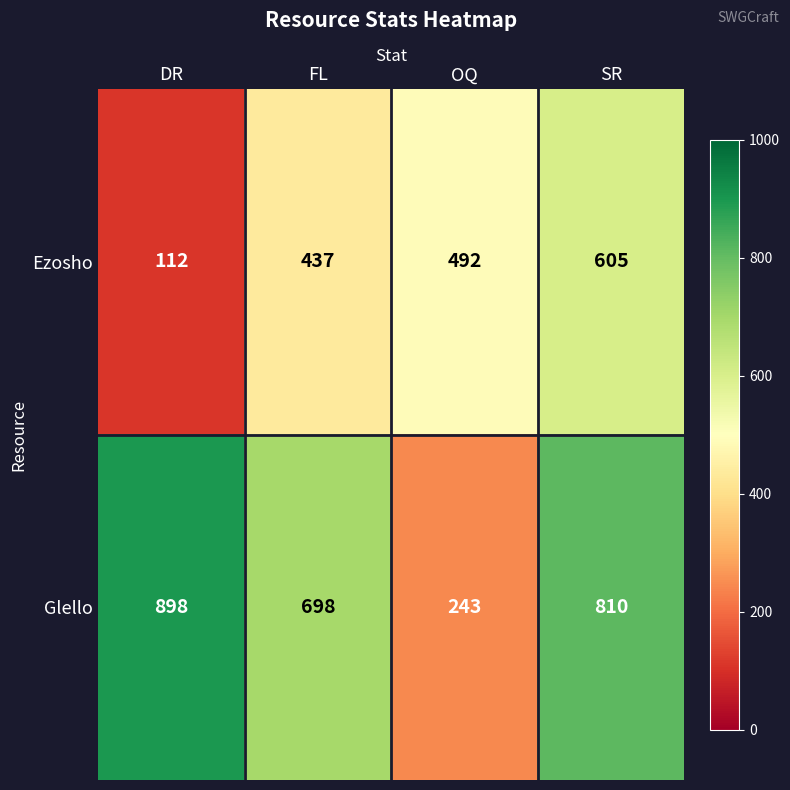

Where is Glello nearest to the value 570?

FL